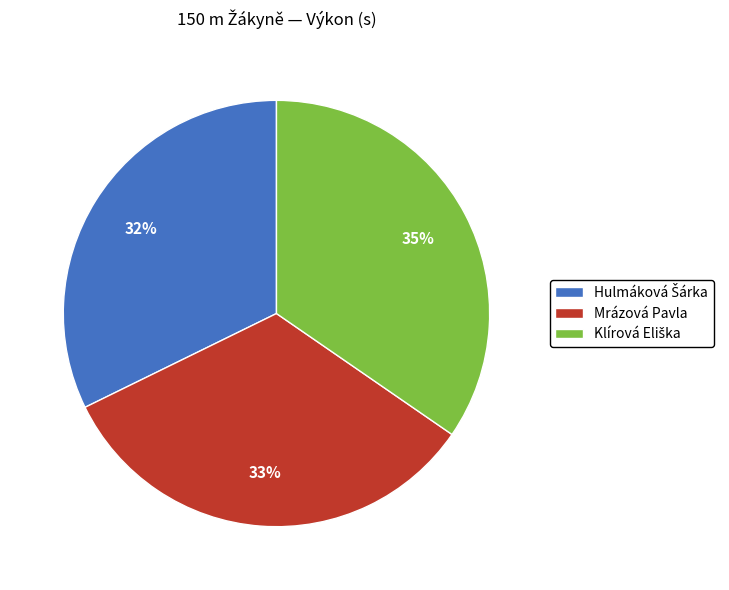

Is there any slice that represents more than half of the pie?

No